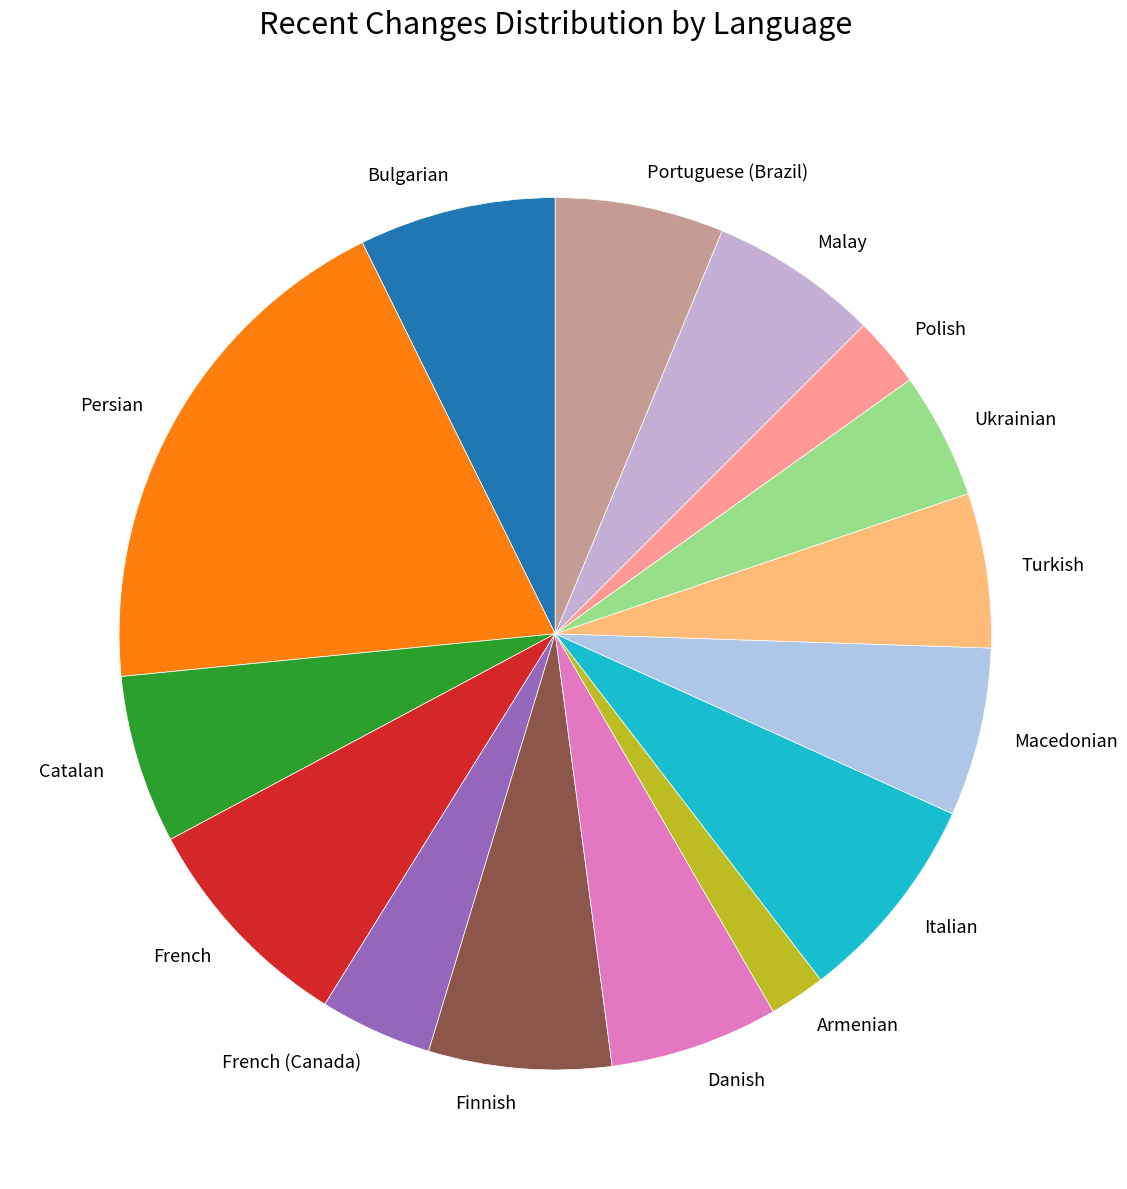

The French (Canada) slice represents 4% of the pie. True or false?

True